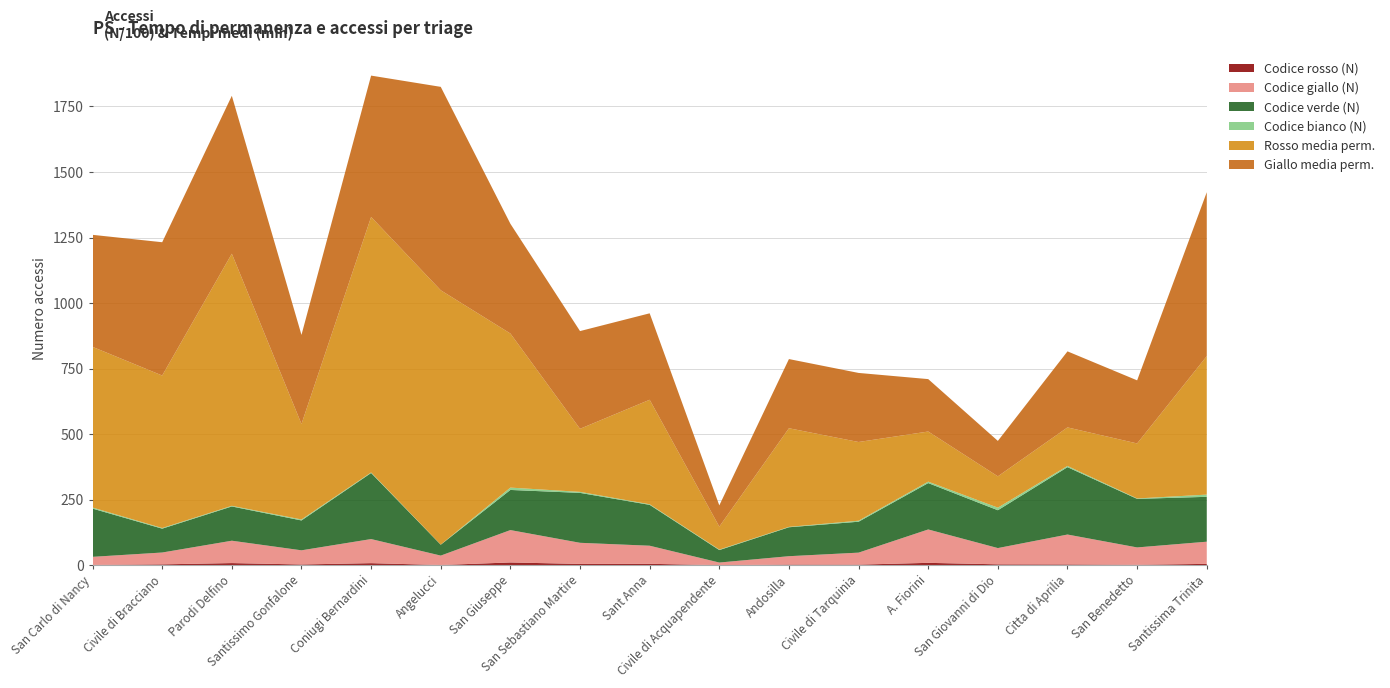

Reading left to right, list all the values displayed in this chart.

Codice rosso (N): 122.0	324.0	811.0	282.0	783.0	73.0	1049.0	492.0	533.0	22.0	247.0	221.0	900.0	340.0	305.0	166.0	509.0
Codice giallo (N): 3071.0	4518.0	8533.0	5399.0	9188.0	3591.0	12353.0	8054.0	6899.0	994.0	3188.0	4573.0	12738.0	6196.0	11394.0	6614.0	8461.0
Codice verde (N): 18404.0	9100.0	13067.0	11394.0	25206.0	4155.0	15309.0	19044.0	15592.0	4757.0	11041.0	11795.0	17691.0	14436.0	25705.0	18522.0	17115.0
Codice bianco (N): 402.0	248.0	244.0	374.0	207.0	41.0	895.0	384.0	229.0	193.0	153.0	380.0	546.0	977.0	462.0	162.0	844.0
Rosso media perm.: 612.9	581.7	961.8	364.3	974.7	970.2	587.8	240.6	398.6	87.5	376.2	300.3	191.2	119.5	147.0	209.8	528.2
Giallo media perm.: 427.4	508.5	602.4	339.8	539.2	776.0	418.7	372.8	329.8	81.0	263.9	263.5	200.0	135.2	290.1	240.7	625.4